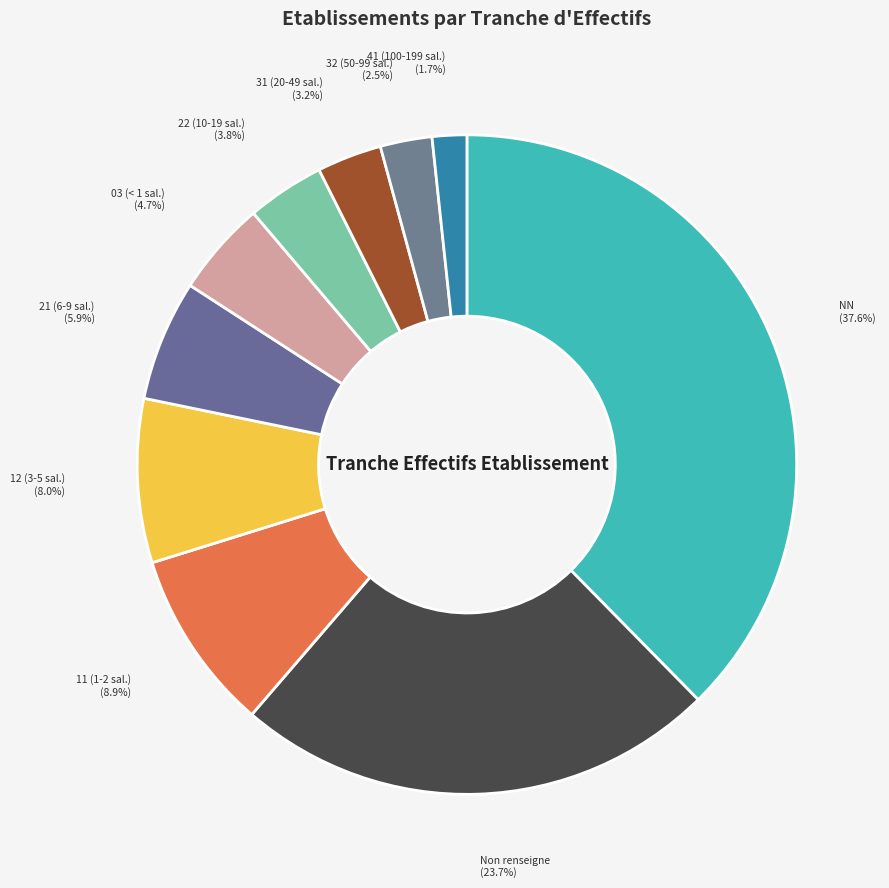

How many slices are in this pie chart?

10